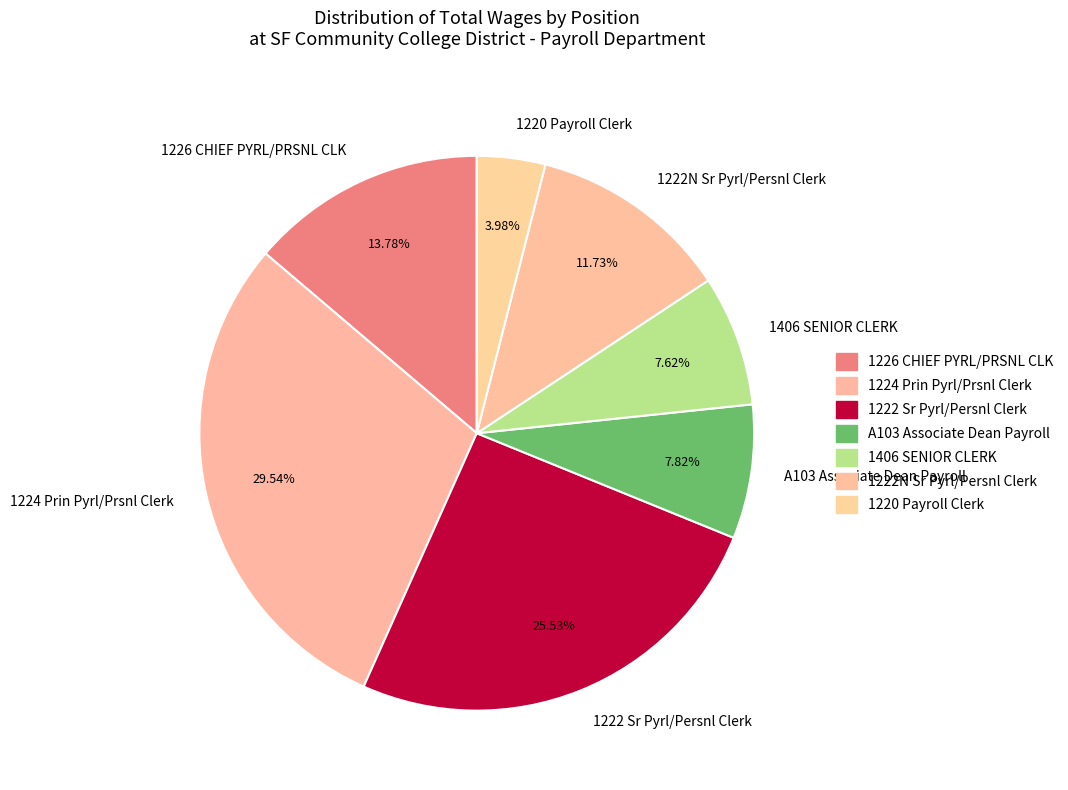

Do 1222N Sr Pyrl/Persnl Clerk and 1224 Prin Pyrl/Prsnl Clerk together represent more than half of the pie?

No